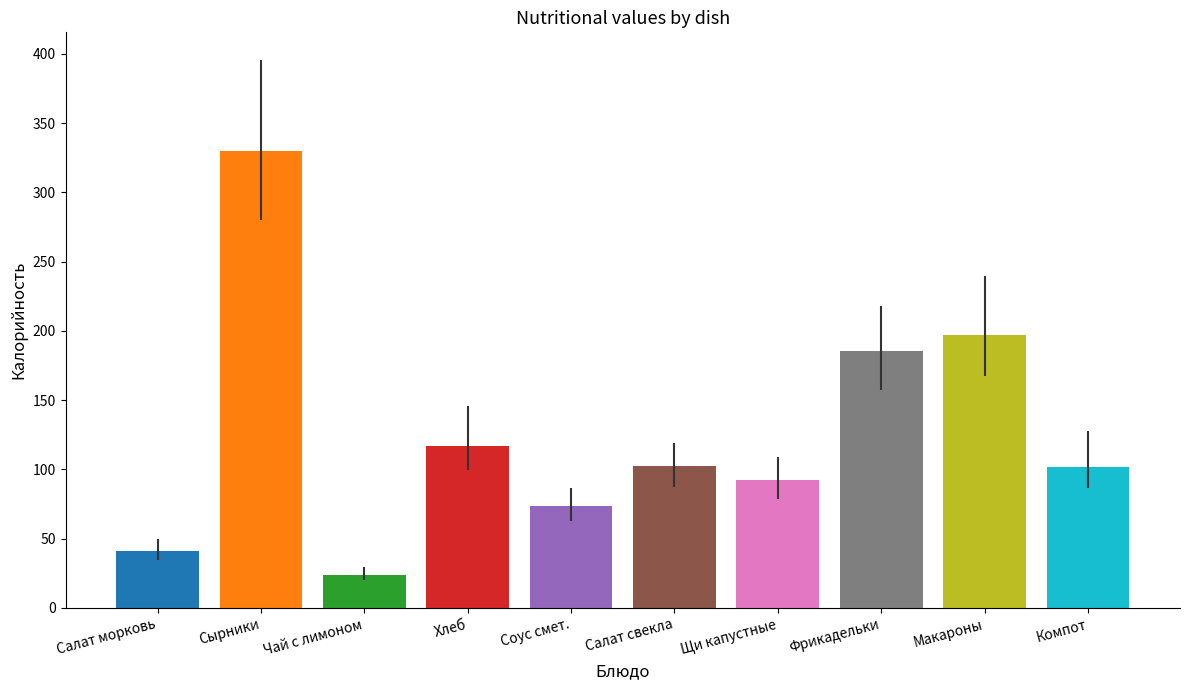

Where is the data nearest to the value 176?

Фрикадельки